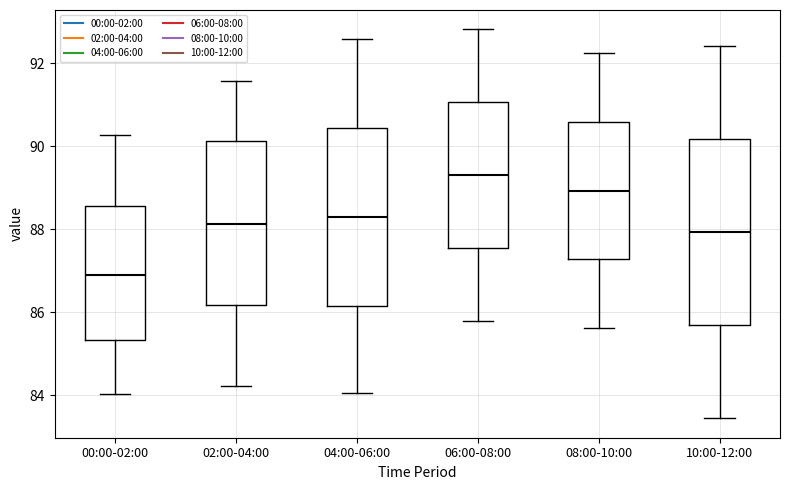

Reading left to right, read every box against the y-axis: the position of its median line, the range the box covers, and the ends of its whiskers. The values are not printed on the chart, so give them approximately, as read against the axis.

00:00-02:00: median 86.8, box 85.4 to 88.6, whiskers 84.0 to 90.2
02:00-04:00: median 88.2, box 86.2 to 90.2, whiskers 84.2 to 91.6
04:00-06:00: median 88.4, box 86.2 to 90.4, whiskers 84.0 to 92.6
06:00-08:00: median 89.4, box 87.6 to 91.0, whiskers 85.8 to 92.8
08:00-10:00: median 89.0, box 87.2 to 90.6, whiskers 85.6 to 92.2
10:00-12:00: median 88.0, box 85.6 to 90.2, whiskers 83.4 to 92.4